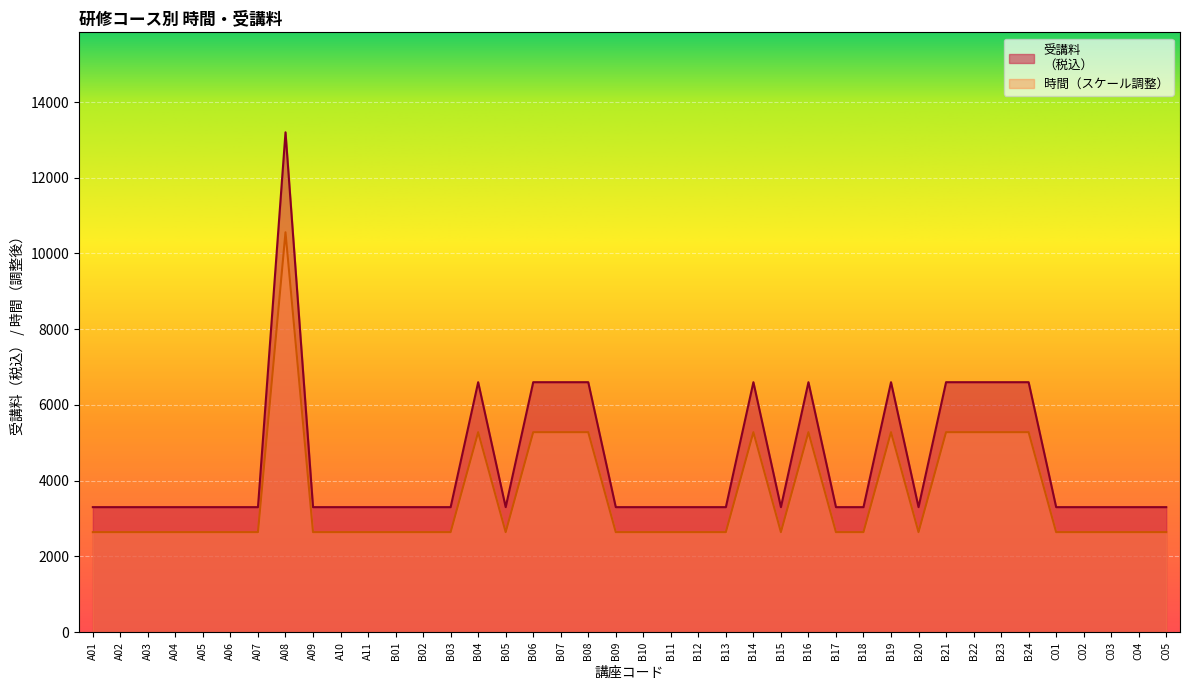

The value of 受講料
（税込） at A05 is 2640. True or false?

True